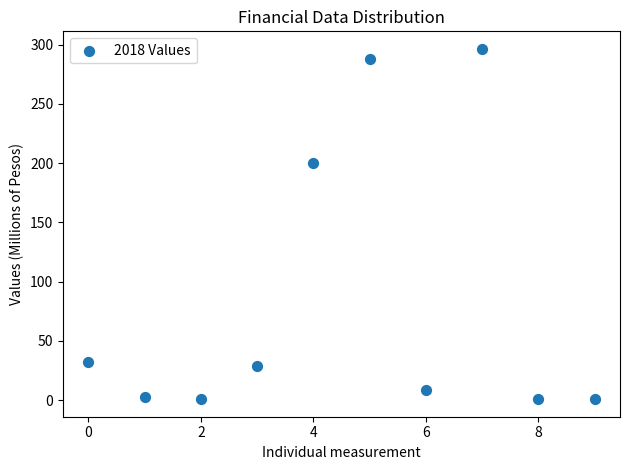

What Y value in the scatter plot is closest to 148?

200.4